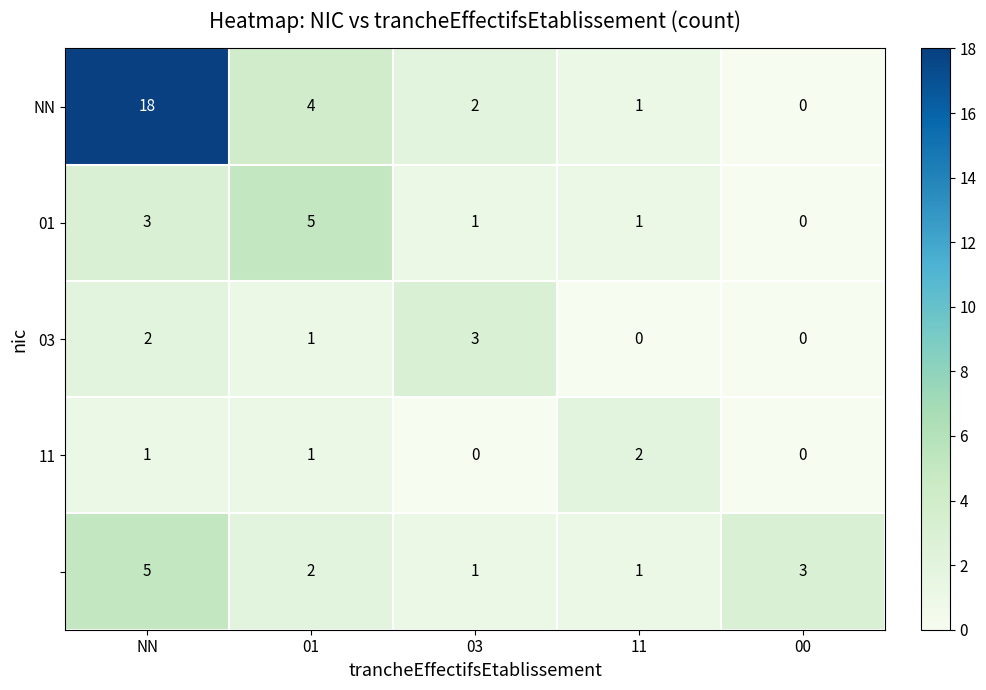

At which category is the sum across all series the highest?

NN